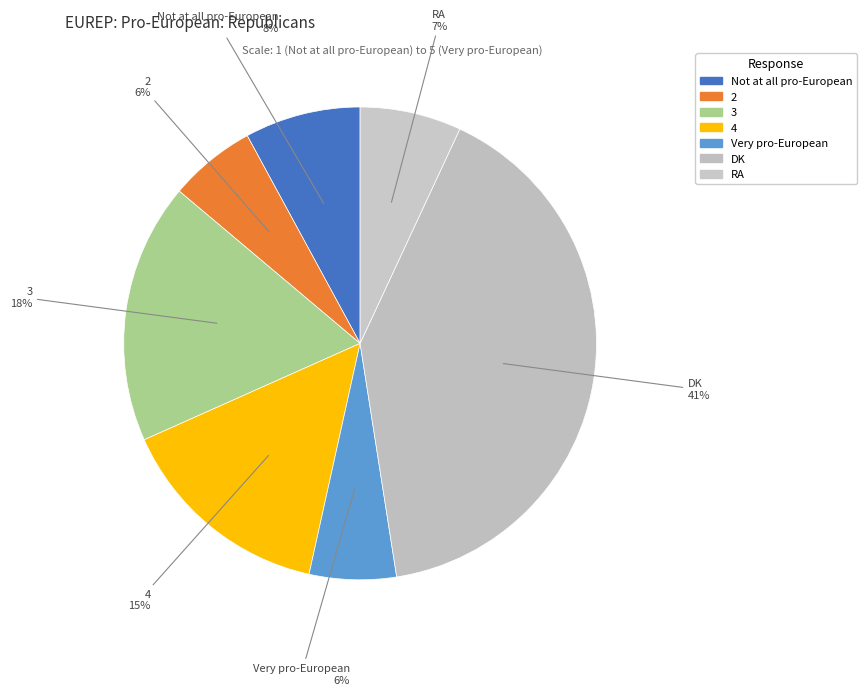

How many slices are in this pie chart?

7